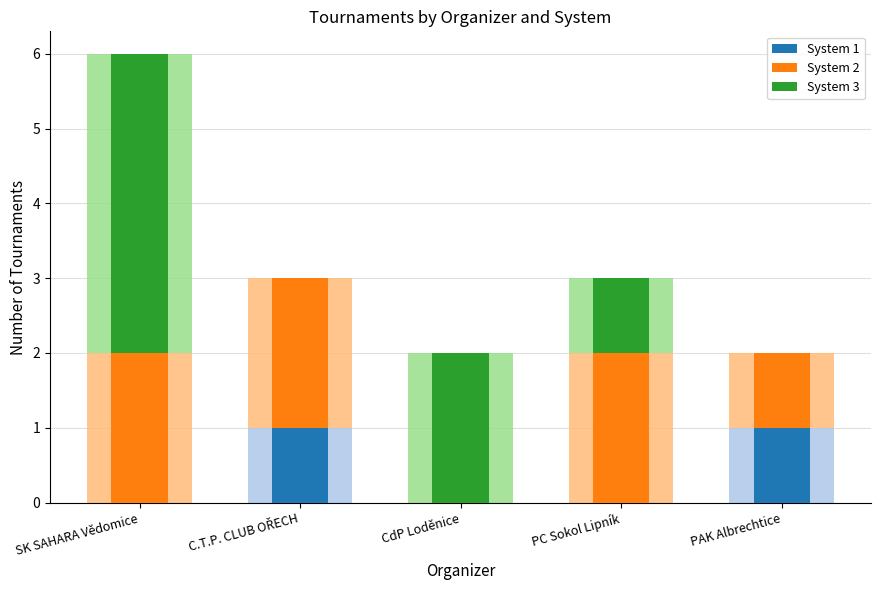

What is the sum of the System 3 values at PAK Albrechtice and SK SAHARA Vědomice?

4